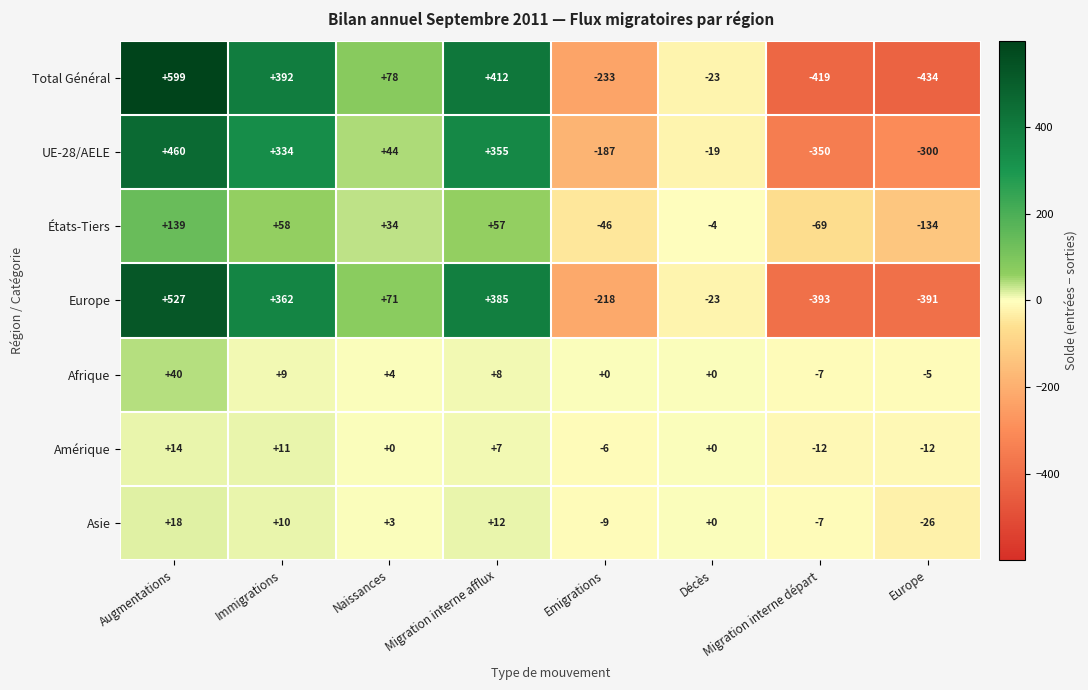

How many series are shown in this chart?

7